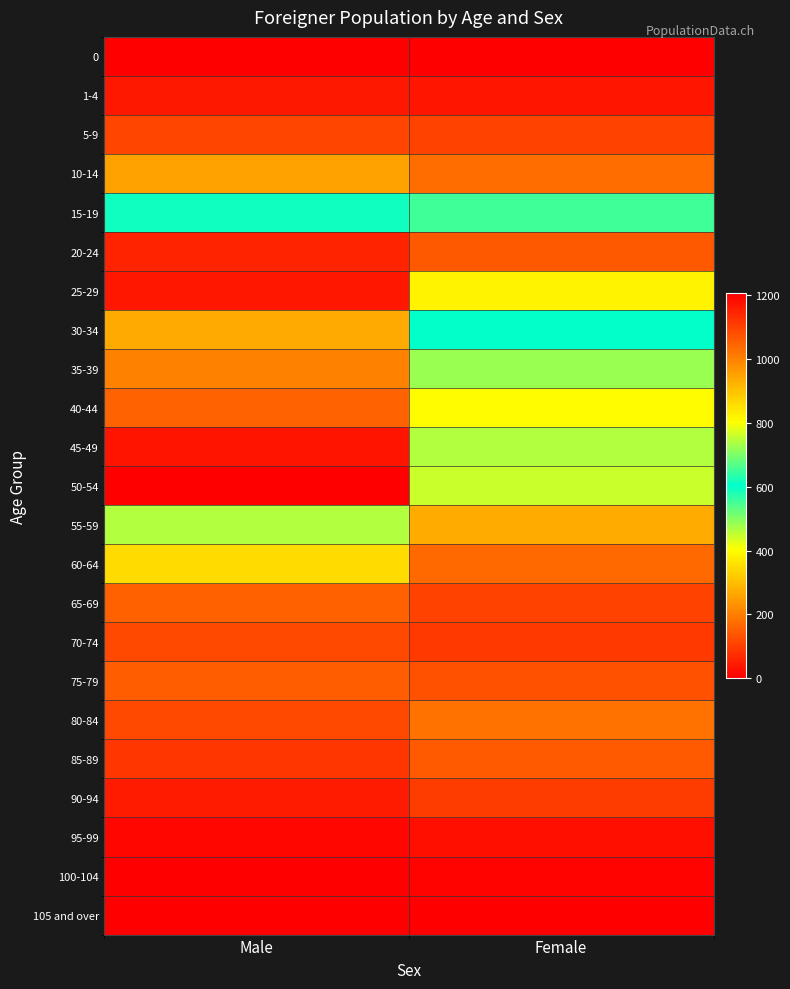

Between Female and Male, which is larger?

Male